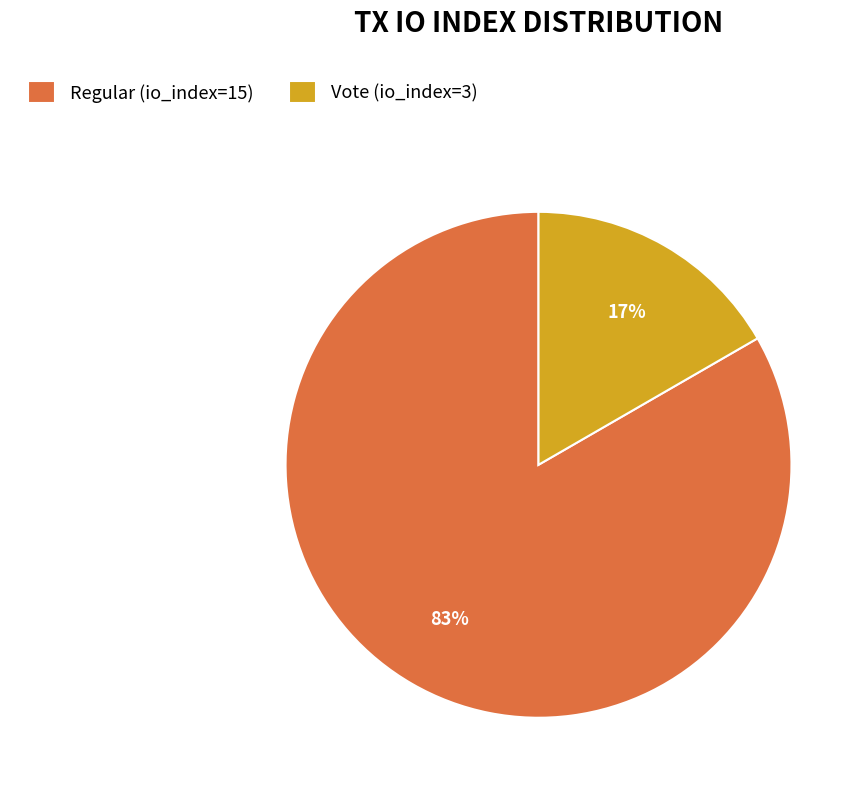

Which category has the biggest portion of the pie?

Regular (io_index=15)